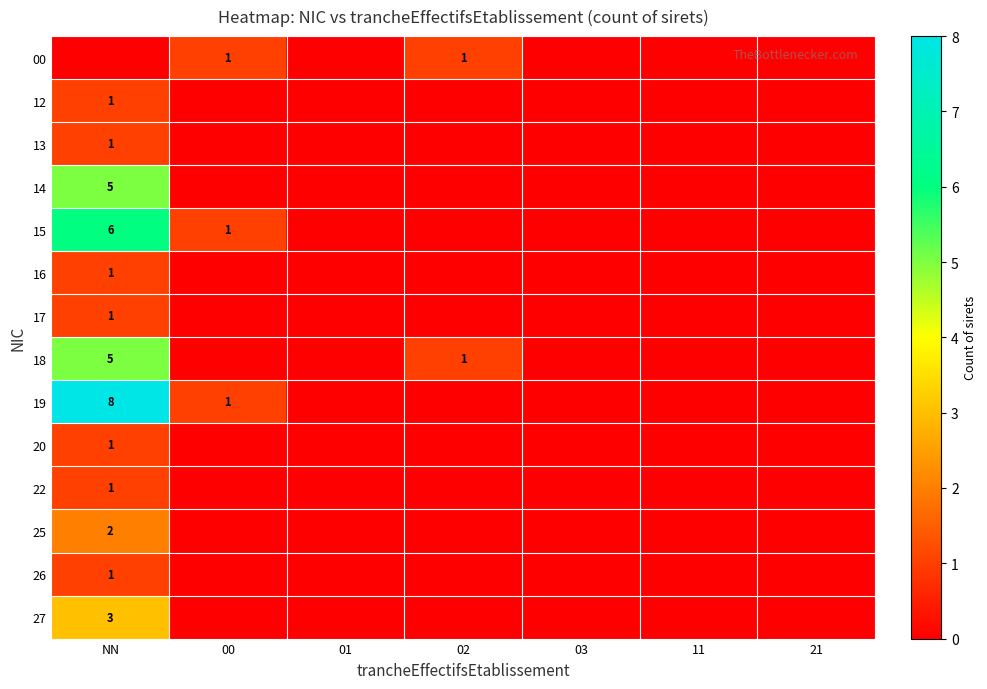

True or false: 00 has a value of 1 at 02.

True